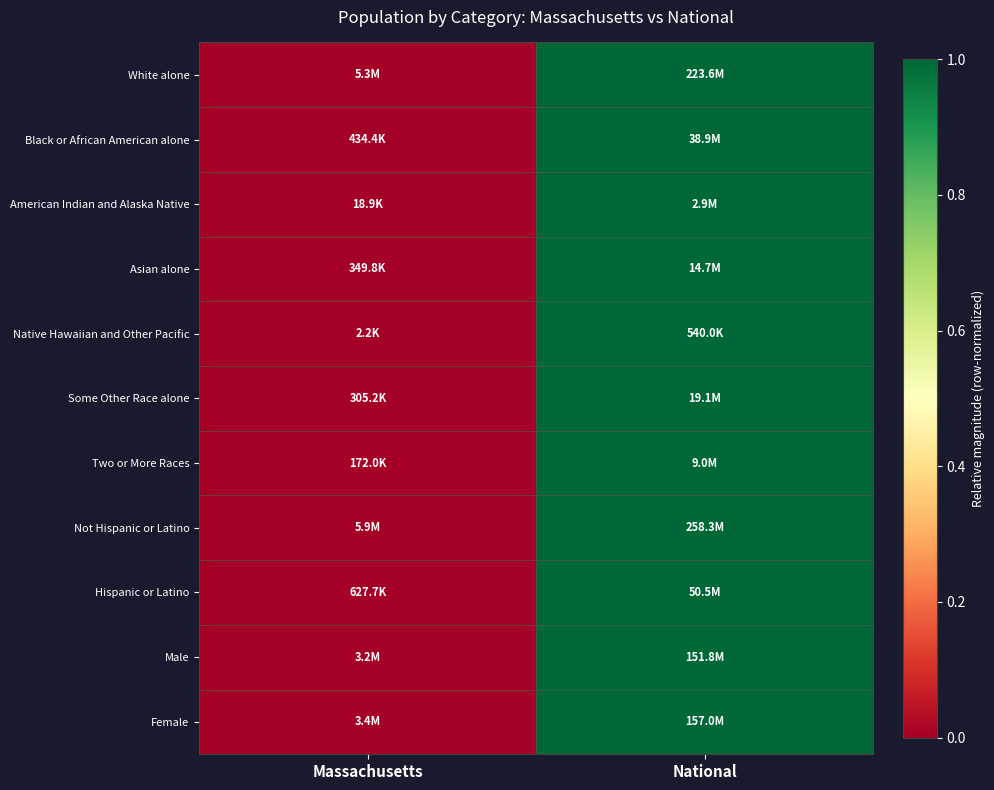

Reading left to right, list all the values displayed in this chart.

White alone: Massachusetts=0	National=1
Black or African American alone: Massachusetts=0	National=1
American Indian and Alaska Native: Massachusetts=0	National=1
Asian alone: Massachusetts=0	National=1
Native Hawaiian and Other Pacific: Massachusetts=0	National=1
Some Other Race alone: Massachusetts=0	National=1
Two or More Races: Massachusetts=0	National=1
Not Hispanic or Latino: Massachusetts=0	National=1
Hispanic or Latino: Massachusetts=0	National=1
Male: Massachusetts=0	National=1
Female: Massachusetts=0	National=1